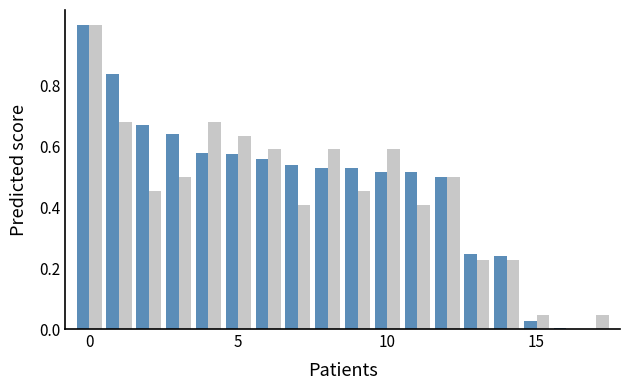

What is the maximum value shown in the chart?

1.0